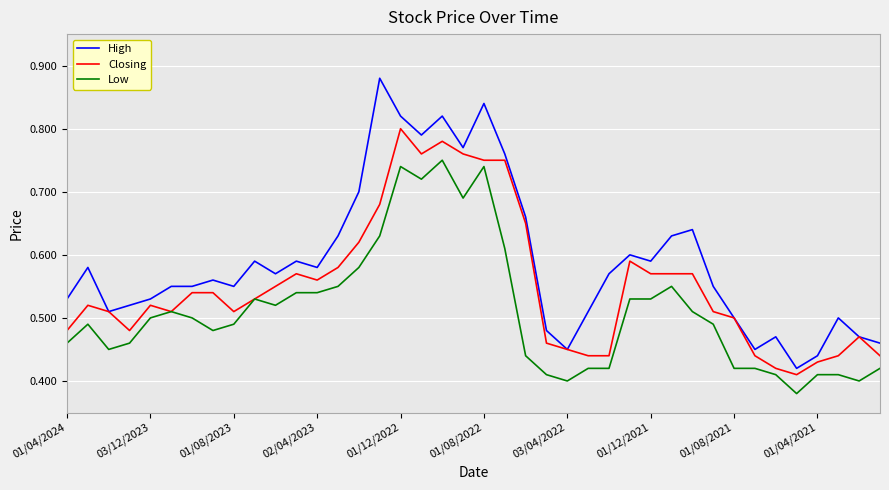

True or false: High and Low cross at least once.

False